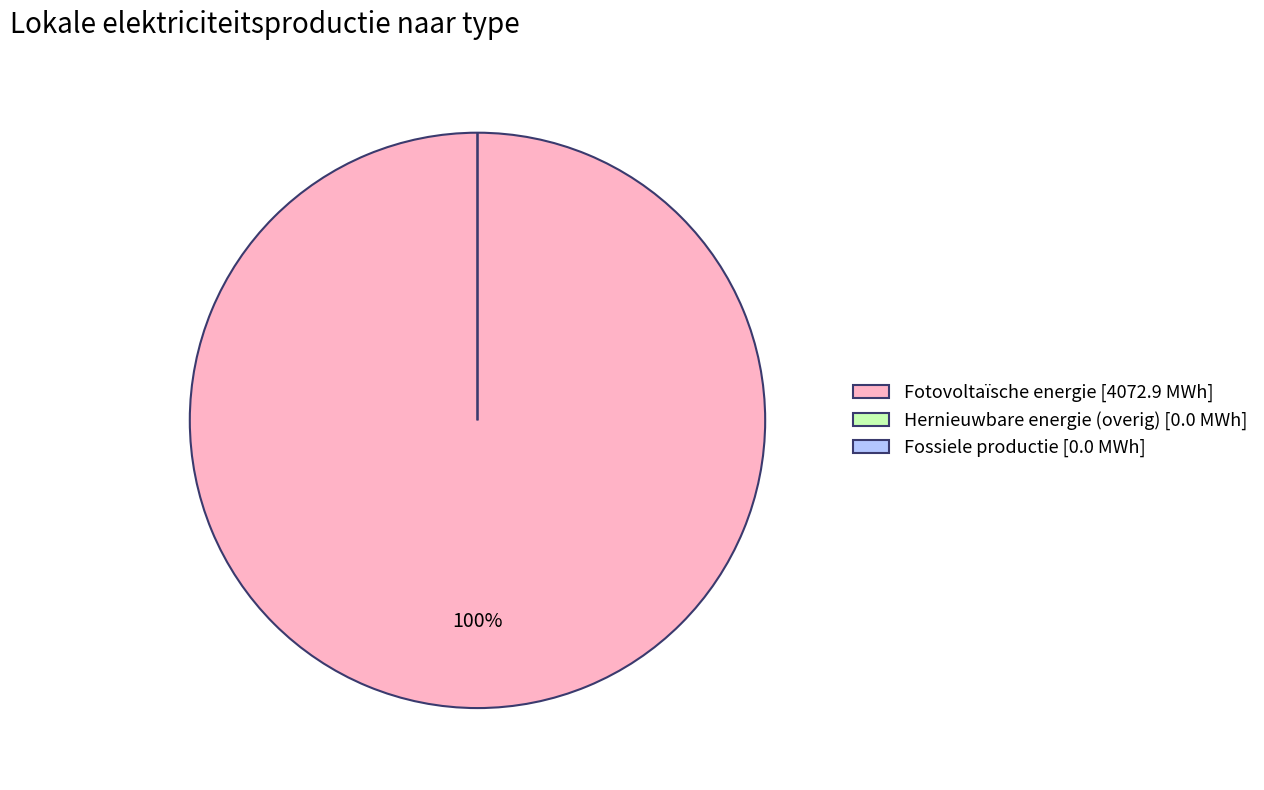

Count the number of slices in the pie.

6